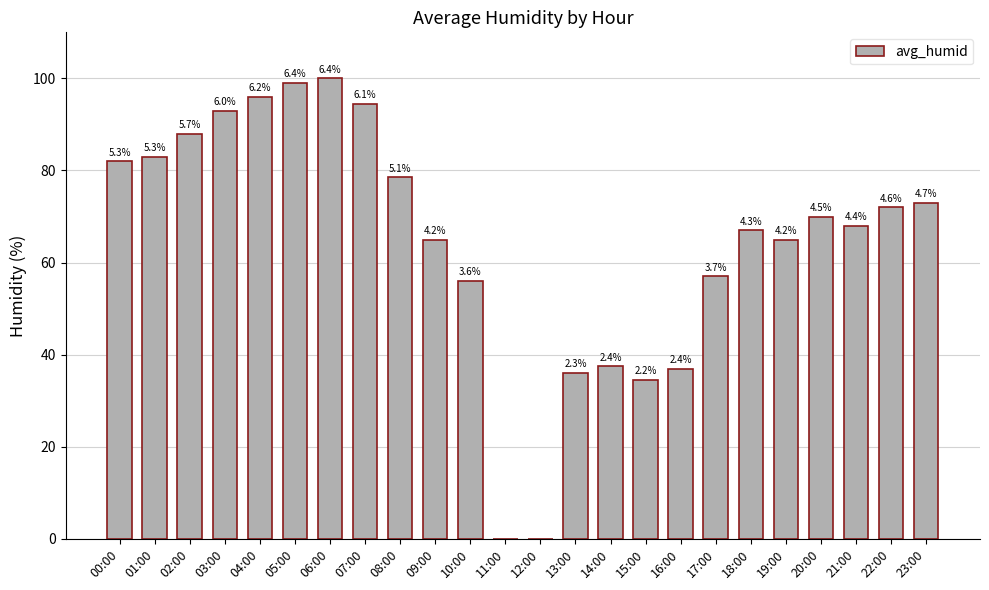

Are the bars horizontal?

No